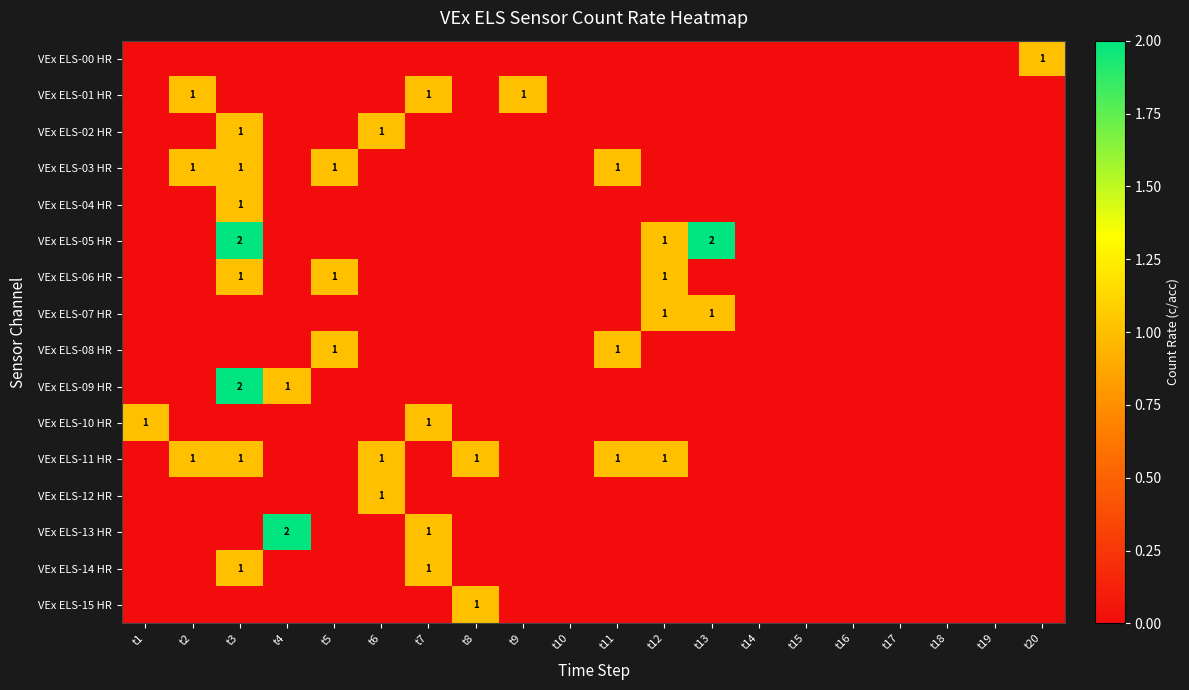

Count the VEx ELS-04 HR values in the range 0 to 1.

20